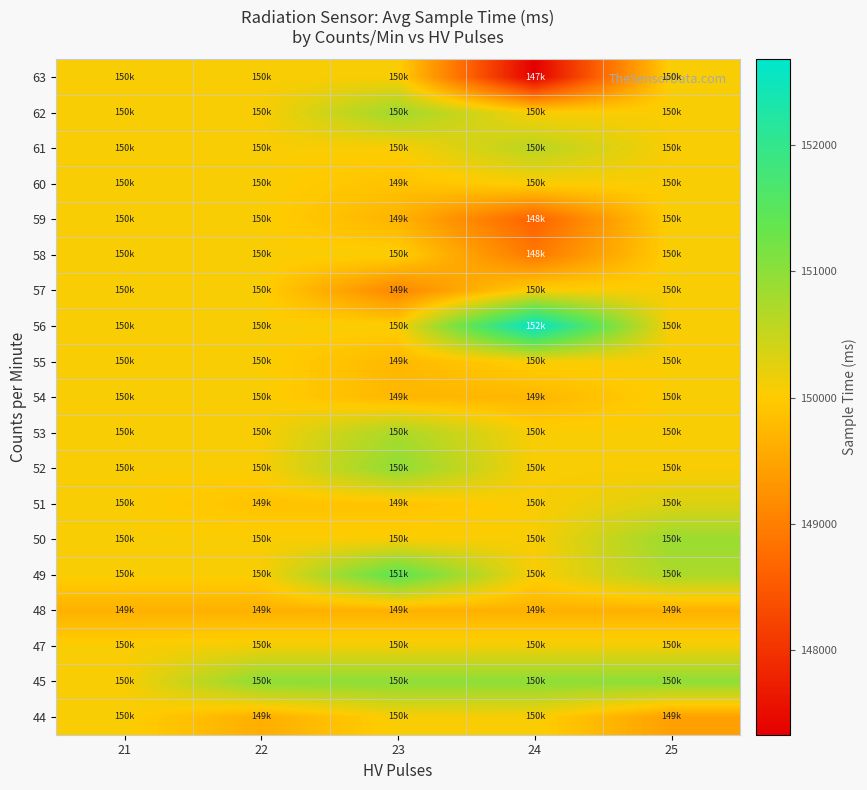

At 25, list the series in order from smallest to largest.

44, 48, 52, 53, 54, 55, 56, 57, 58, 59, 60, 61, 62, 63, 47, 51, 49, 50, 45